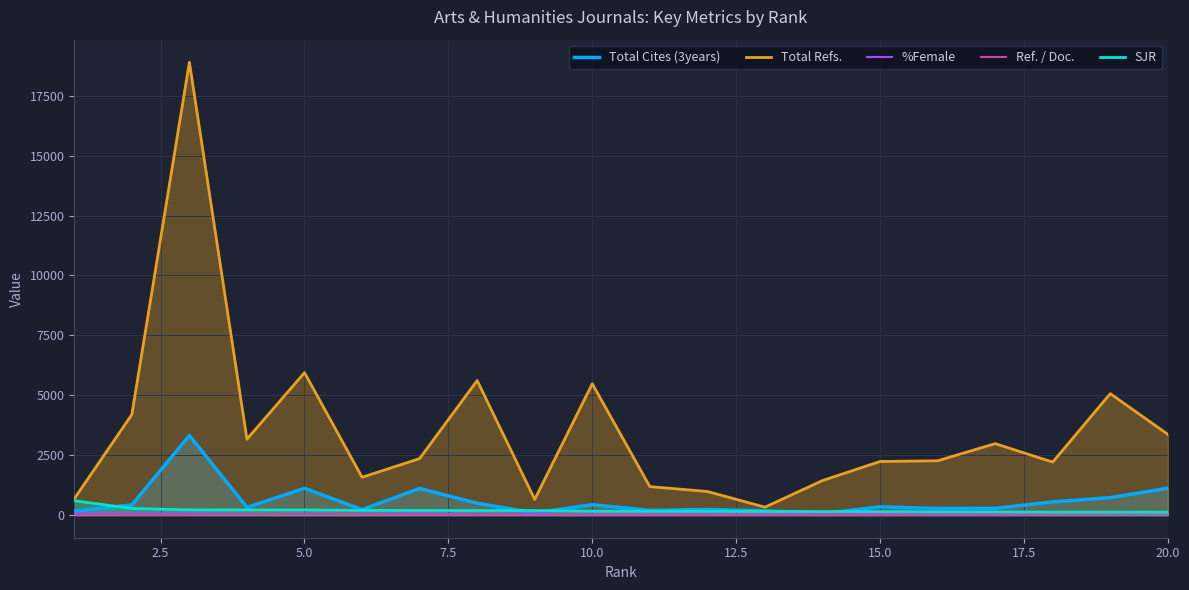

Which series has the widest spread of values?

Total Refs.